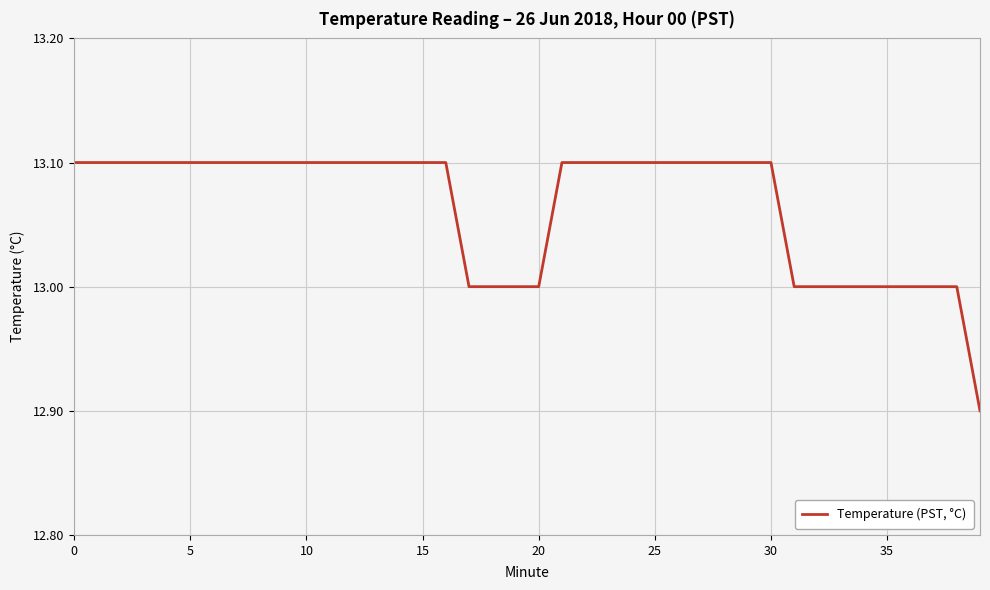

What is the smallest value displayed?

12.9